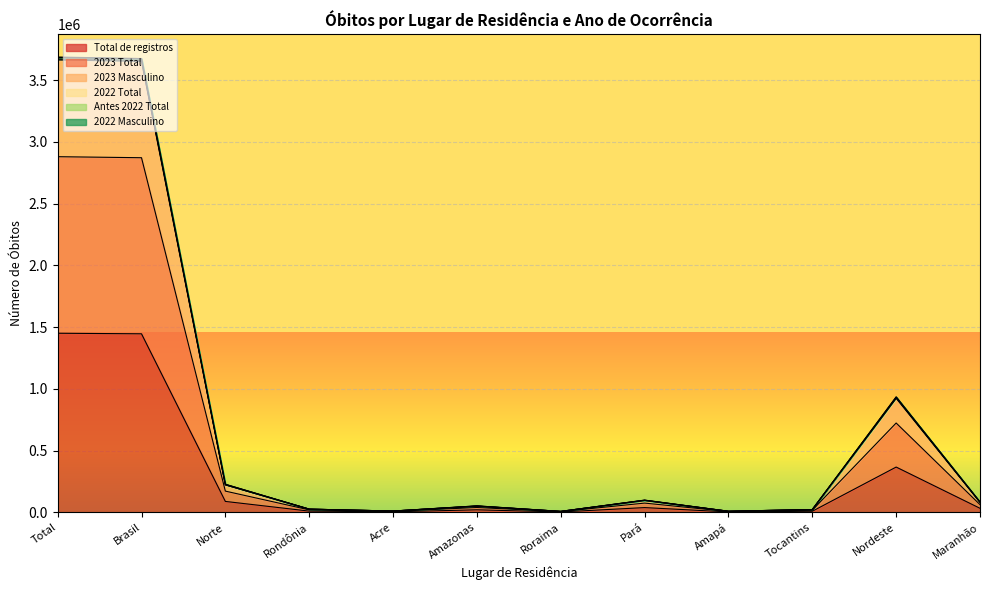

What position from the left is Brasil?

2